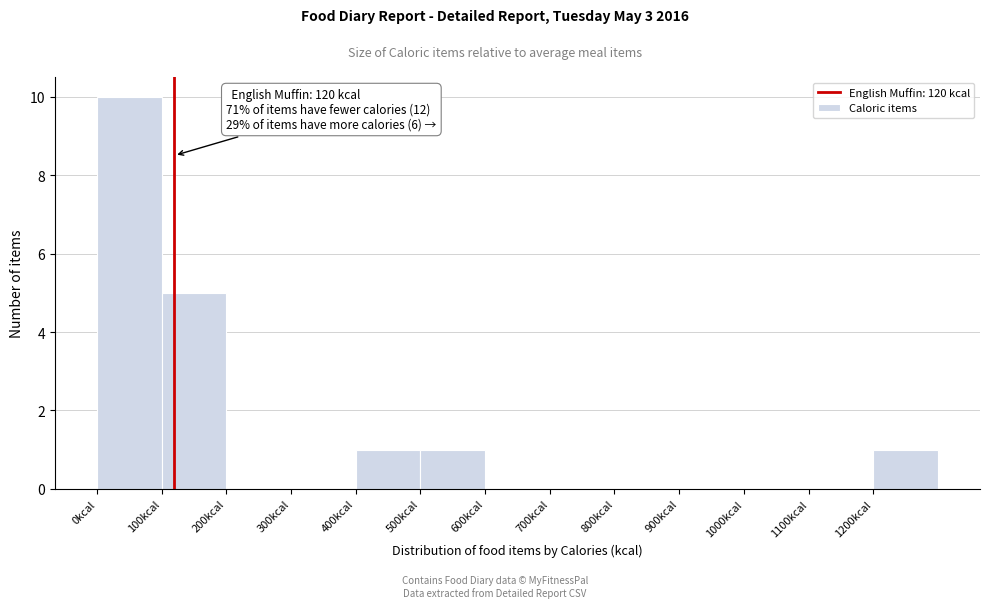

Over which range of the x-axis is the bar tallest?

0 to 100